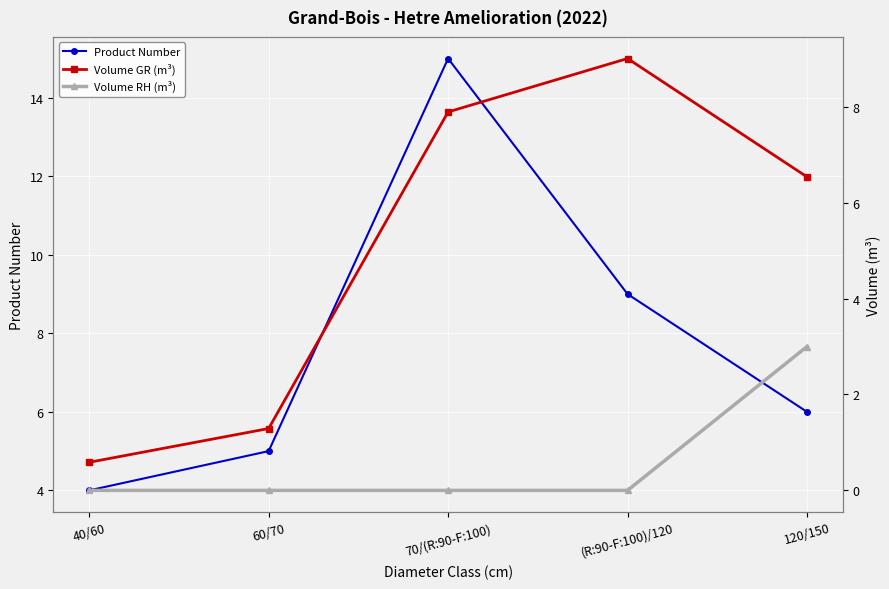

How many values in the Product Number series exceed 6?

2